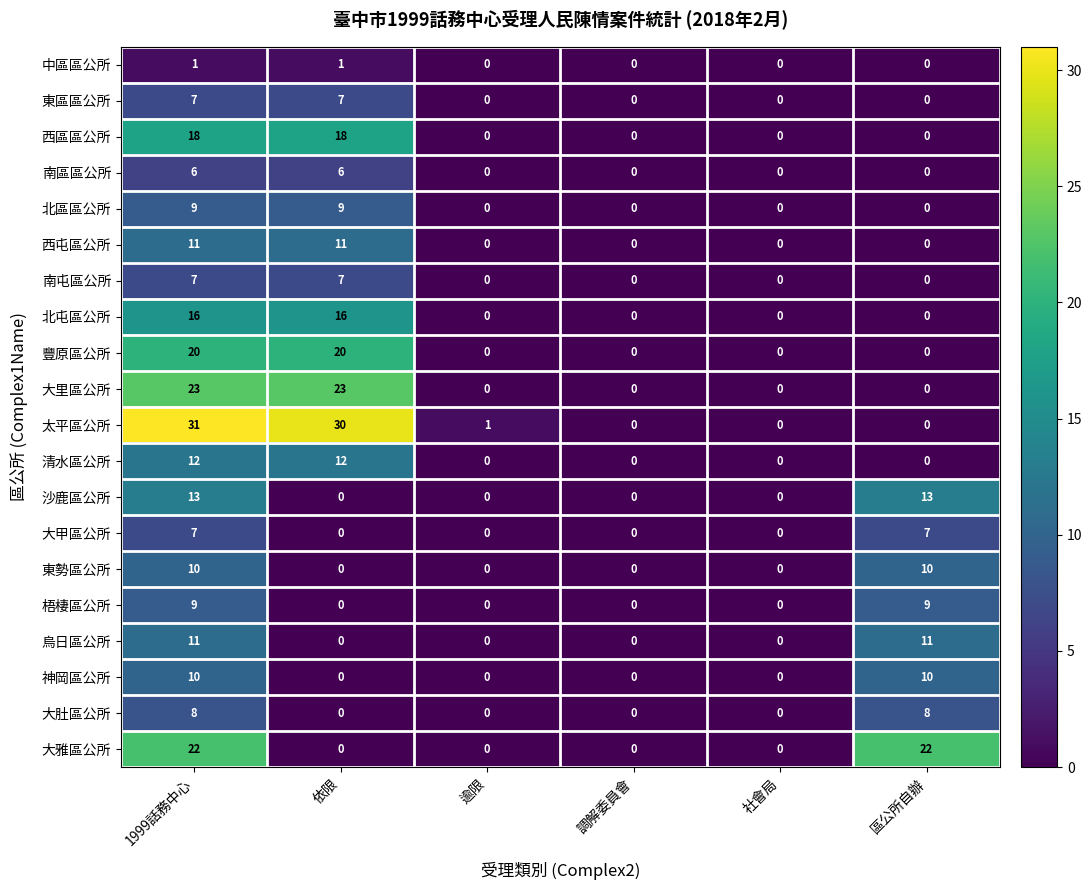

At which category does the chart reach its peak across all series?

1999話務中心